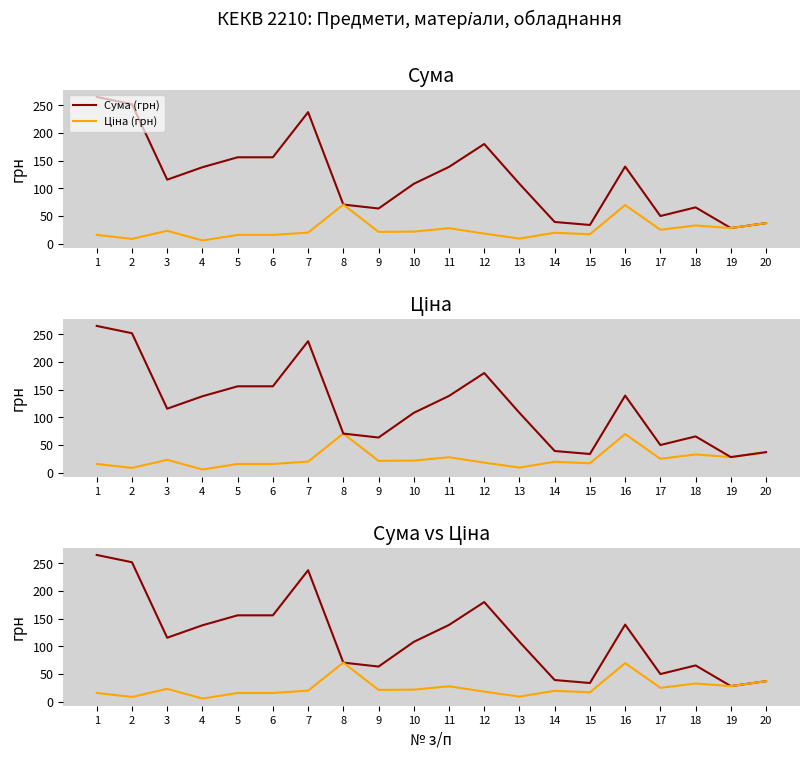

Between 19 and 7, which is larger?

7